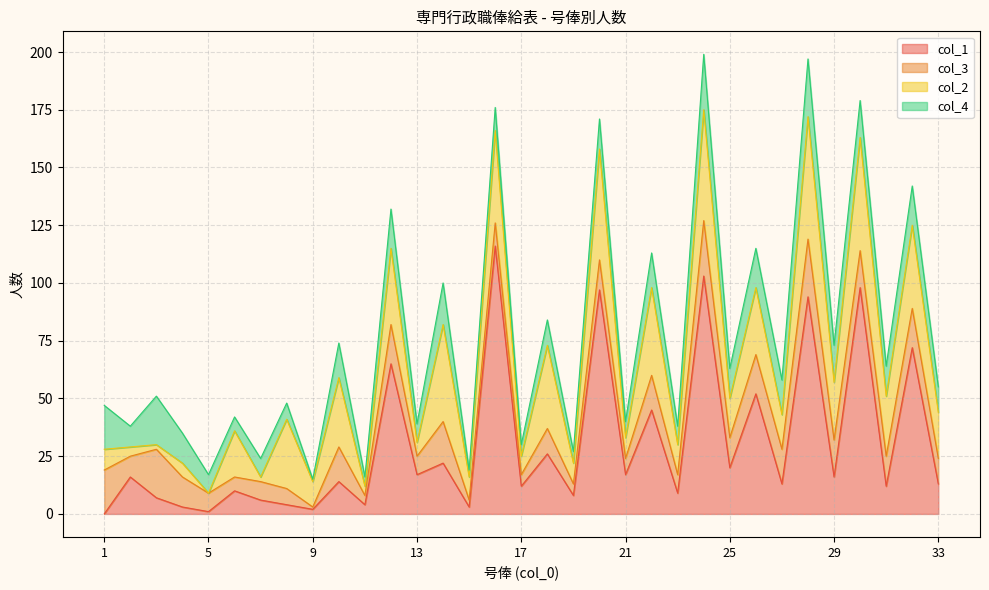

Count the number of categories in the chart.

33